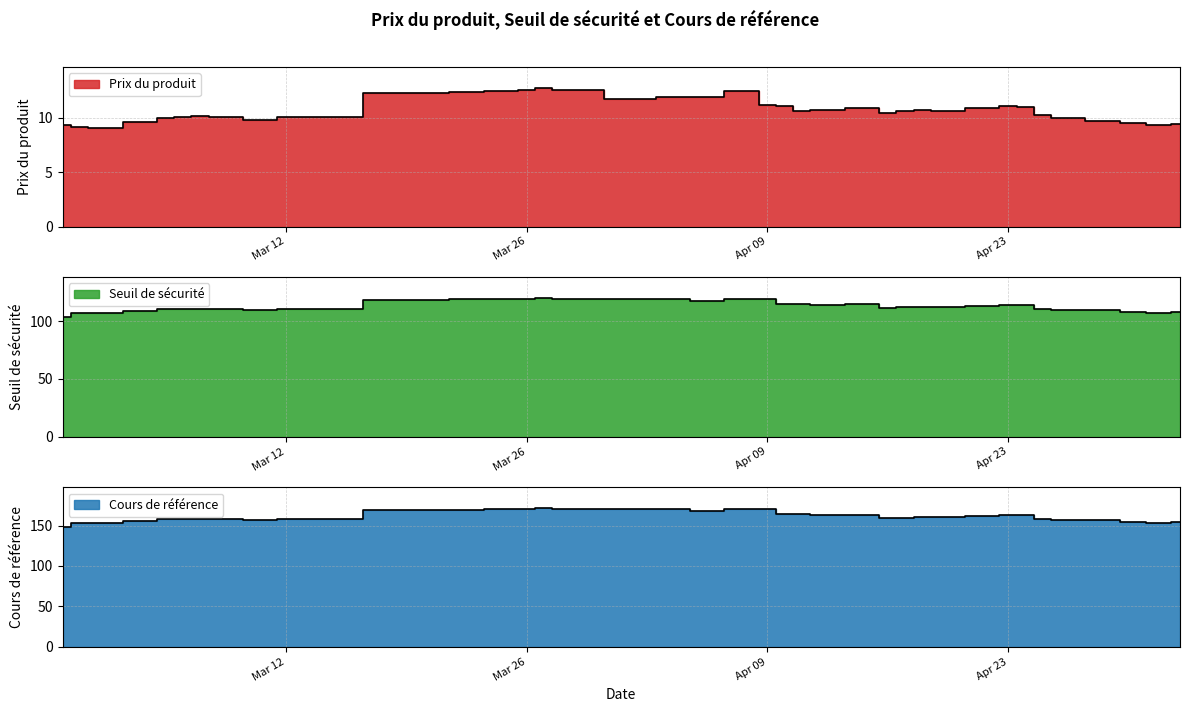

Which series has the largest total across all categories?

Cours de référence